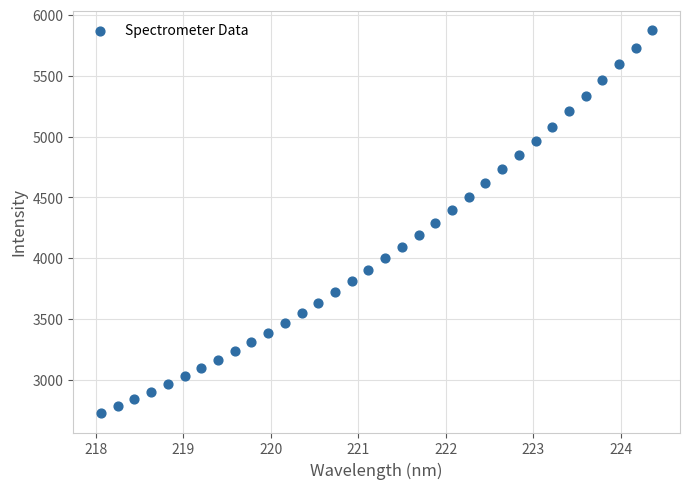

What is the range of Y values (max minus min)?

3148.7